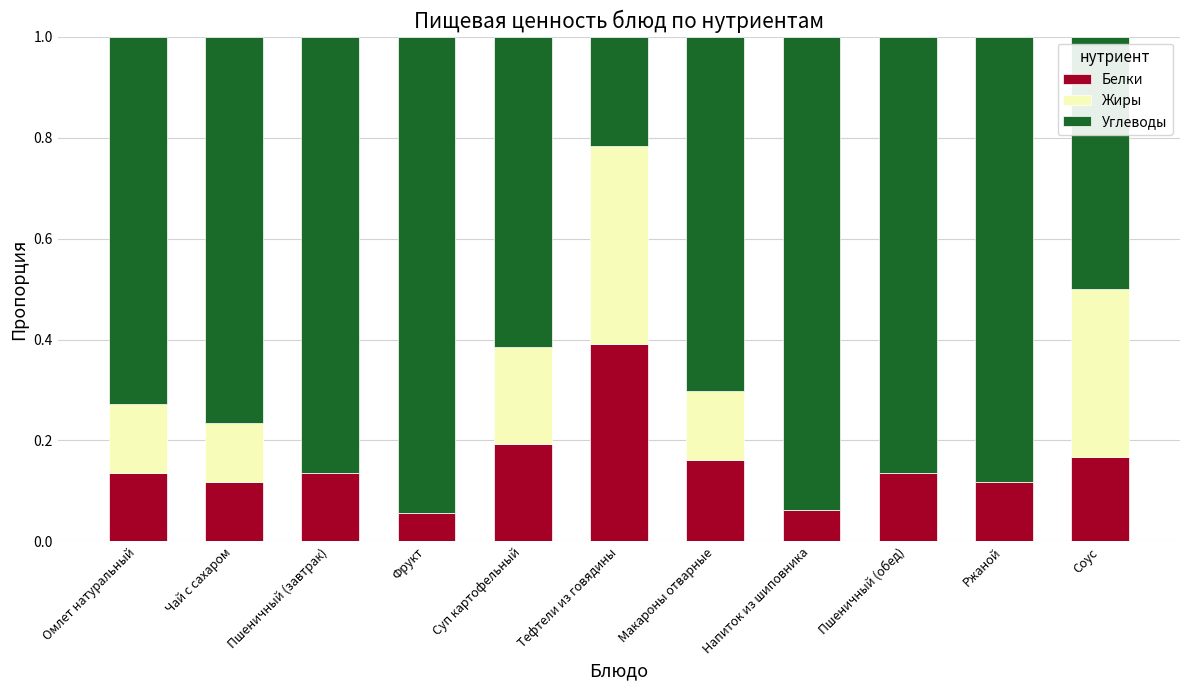

Are the bars horizontal?

No